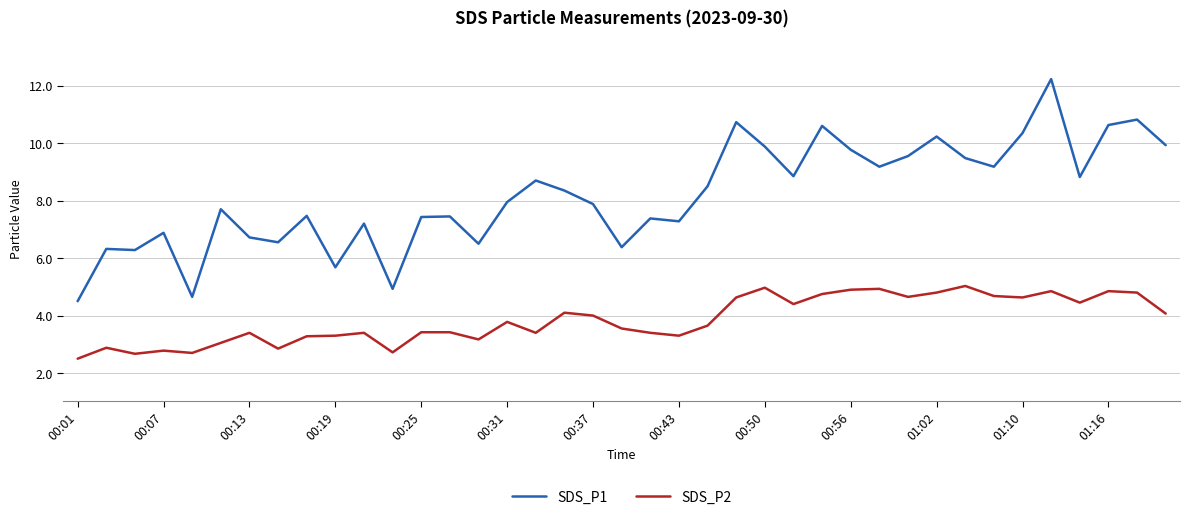

What is the lowest value of the SDS_P2 series?

2.5